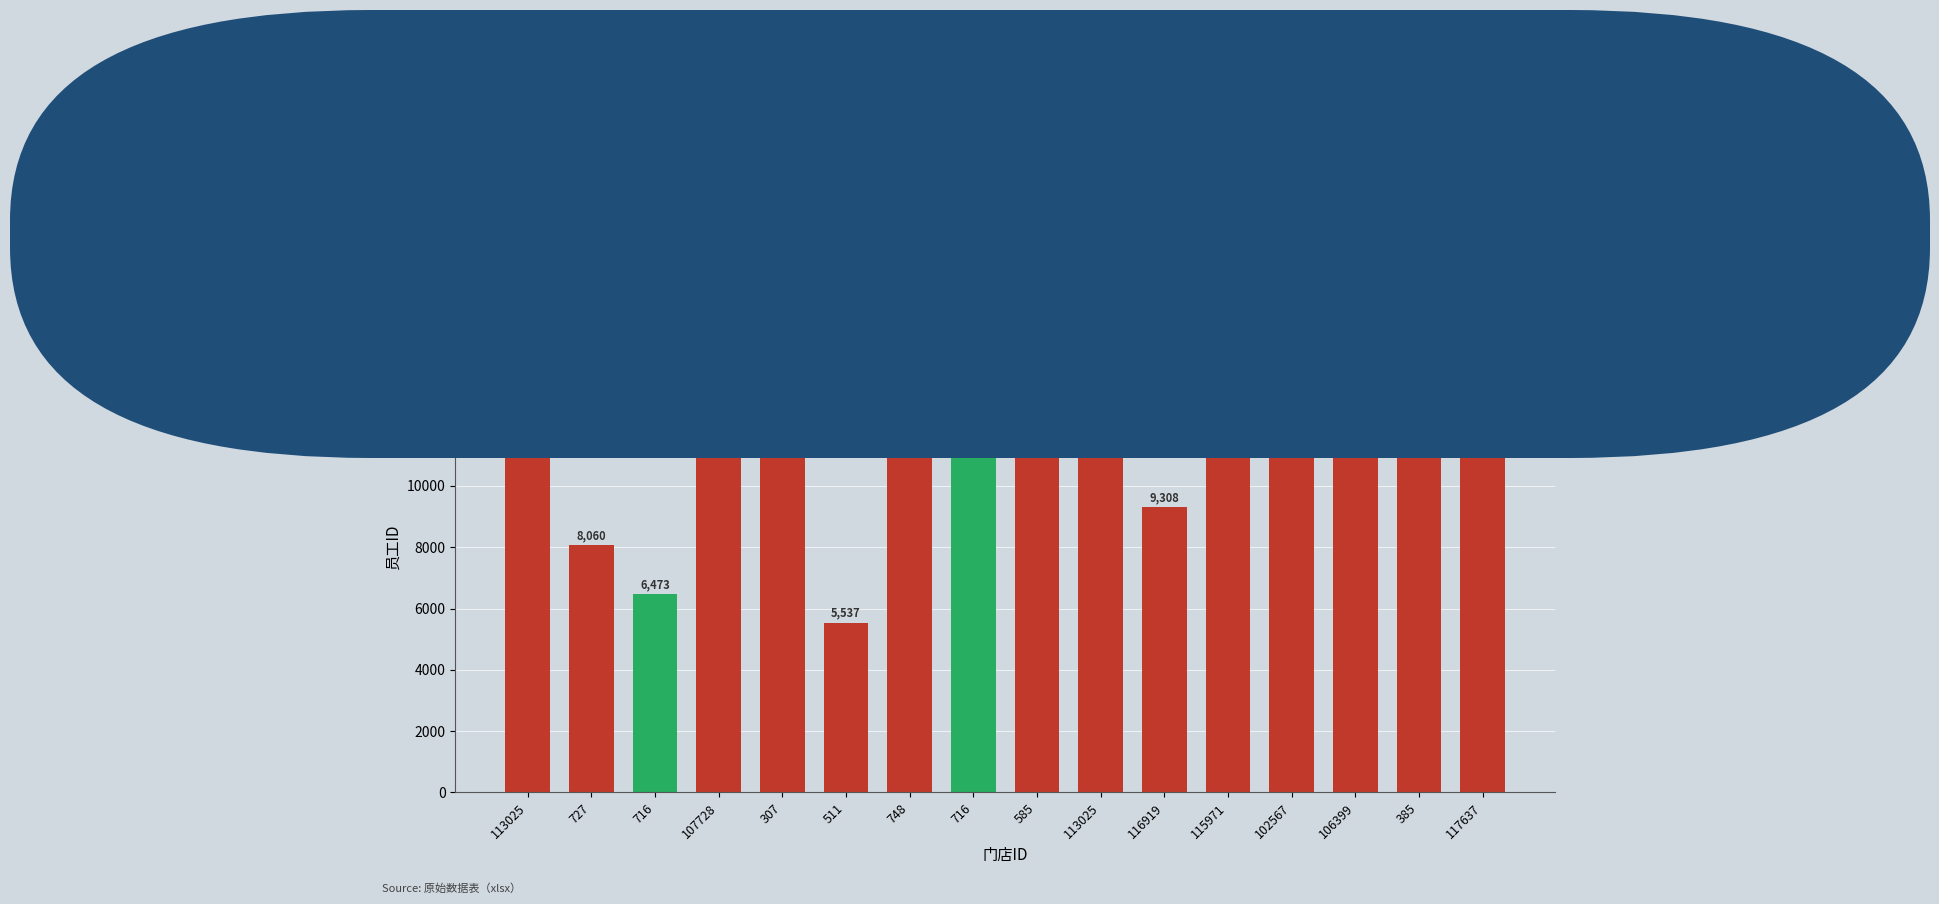

How many values are below 13450?

8